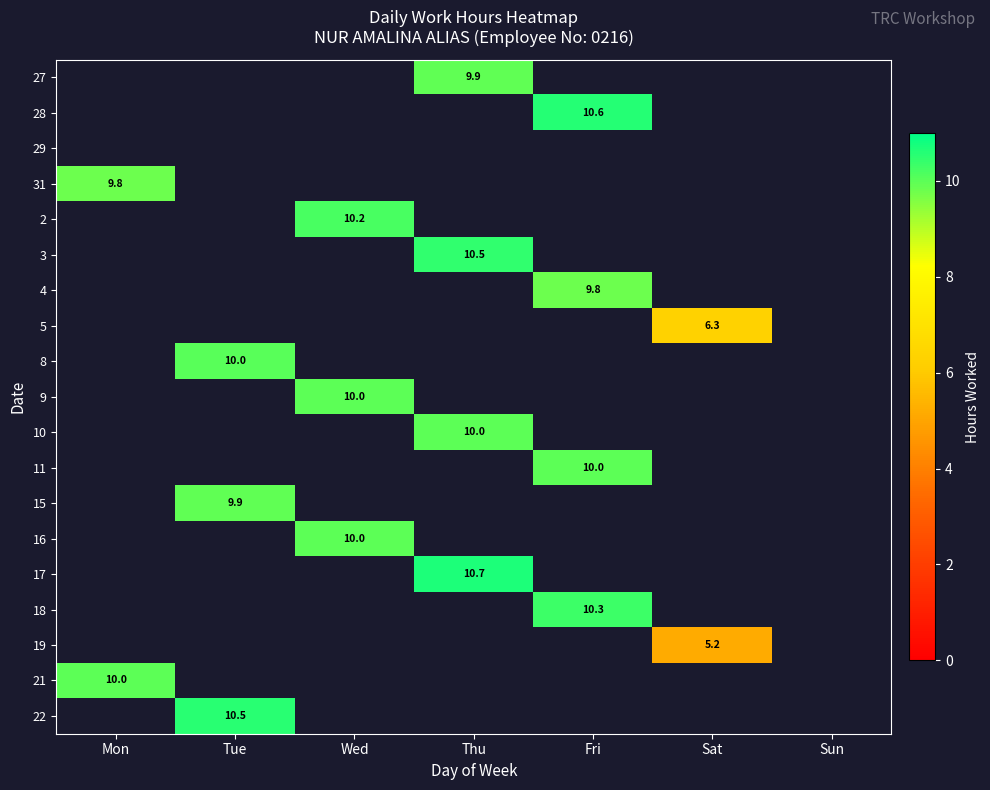

Is the value of 2 at Wed greater than the value of 3 at Sun?

No